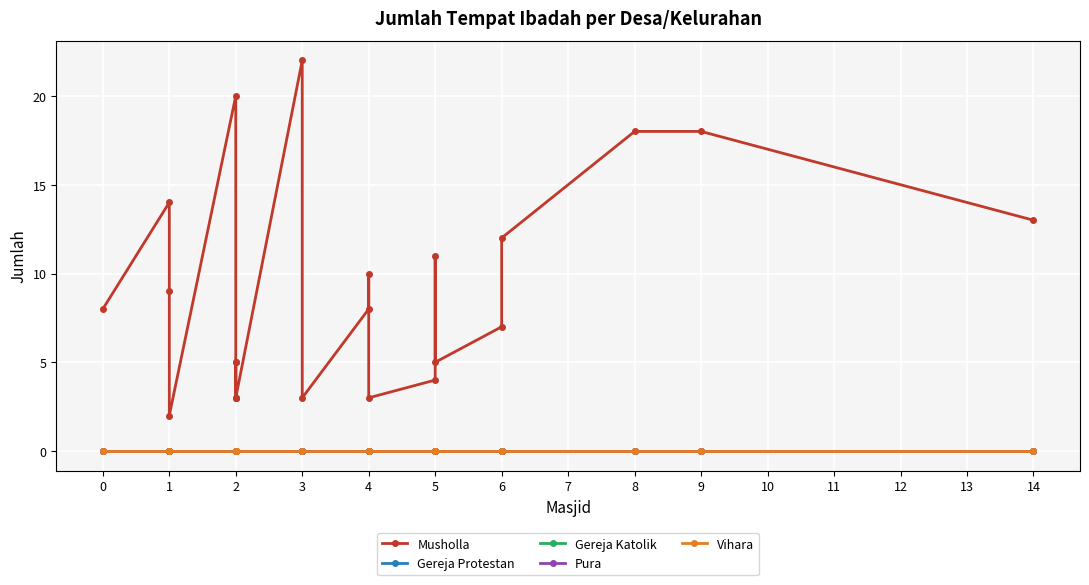

True or false: Vihara has more than 1 points higher than both neighbors.

False